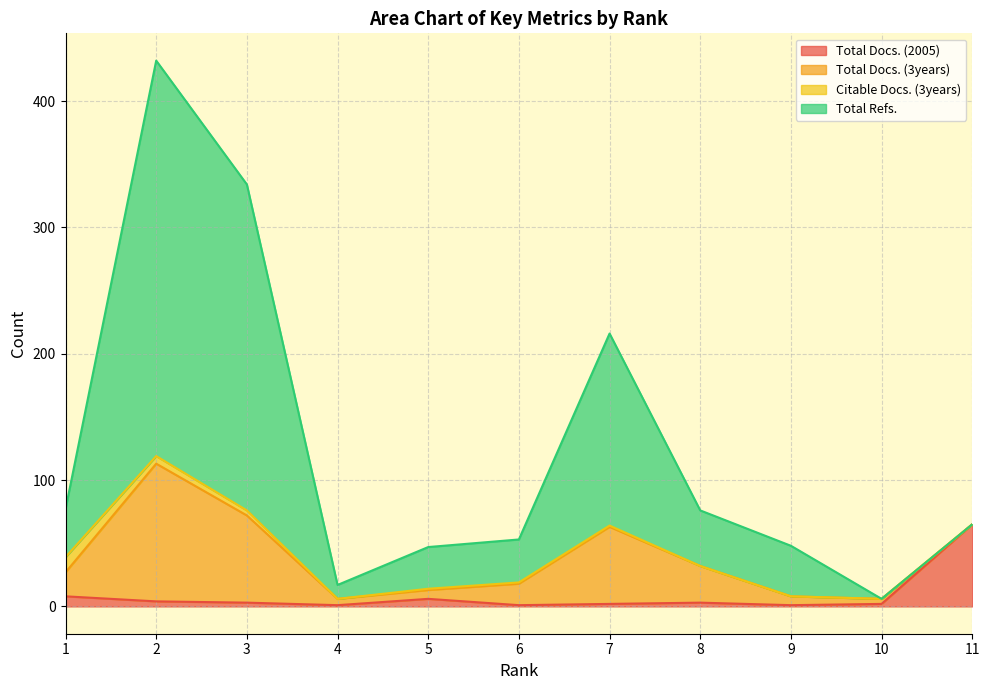

What is the sum of the Total Docs. (2005) values at 3 and 5?

9